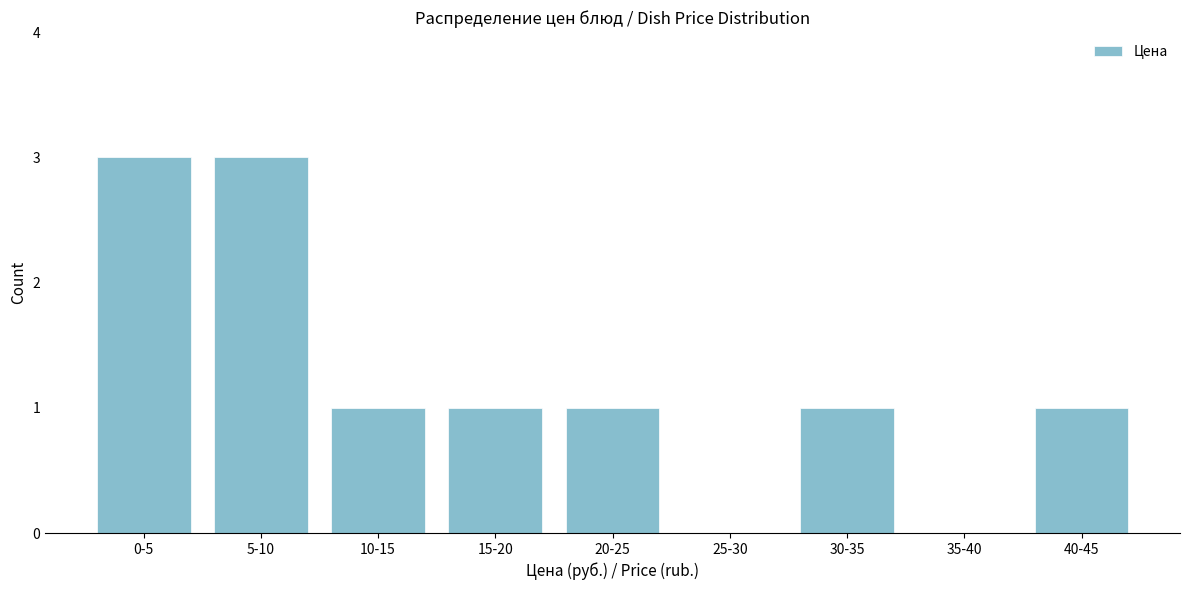

Reading right to left, extract all data points from this chart.

40-45=1	35-40=0	30-35=1	25-30=0	20-25=1	15-20=1	10-15=1	5-10=3	0-5=3